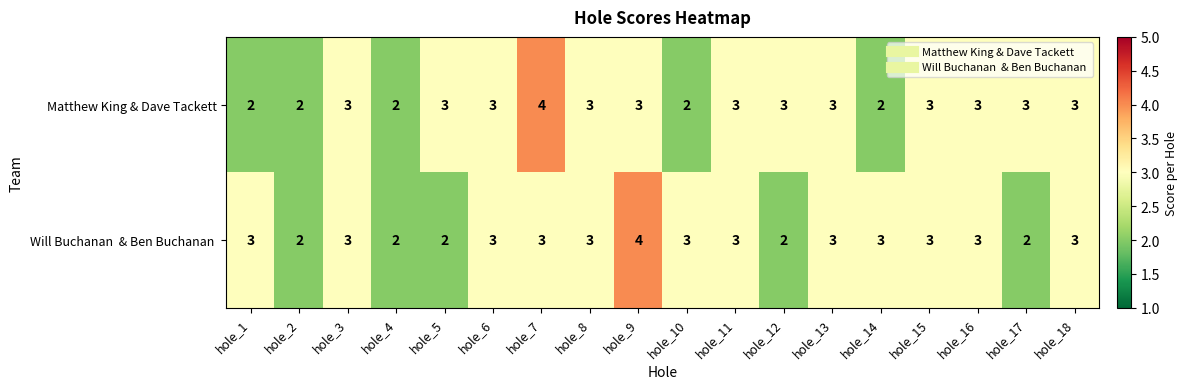

What is the highest value of the Matthew King & Dave Tackett series?

4